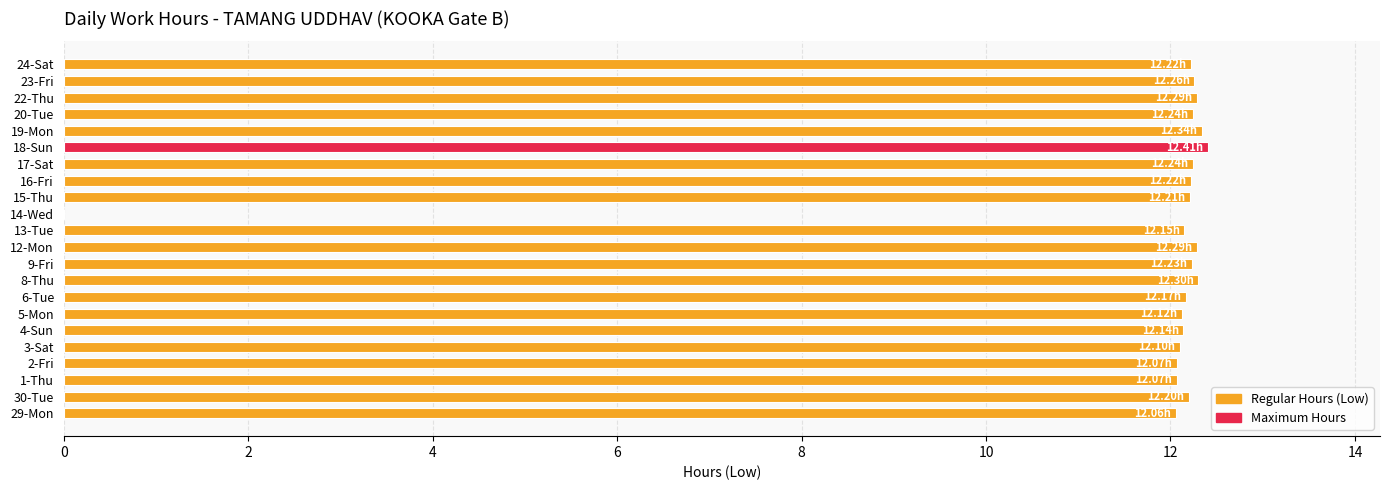

Count the number of data series in this chart.

1